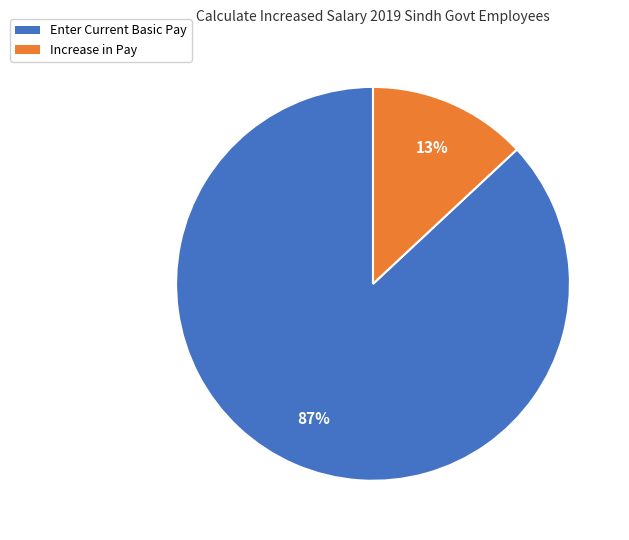

What percentage is the Enter Current Basic Pay slice, to the nearest percent?

87%